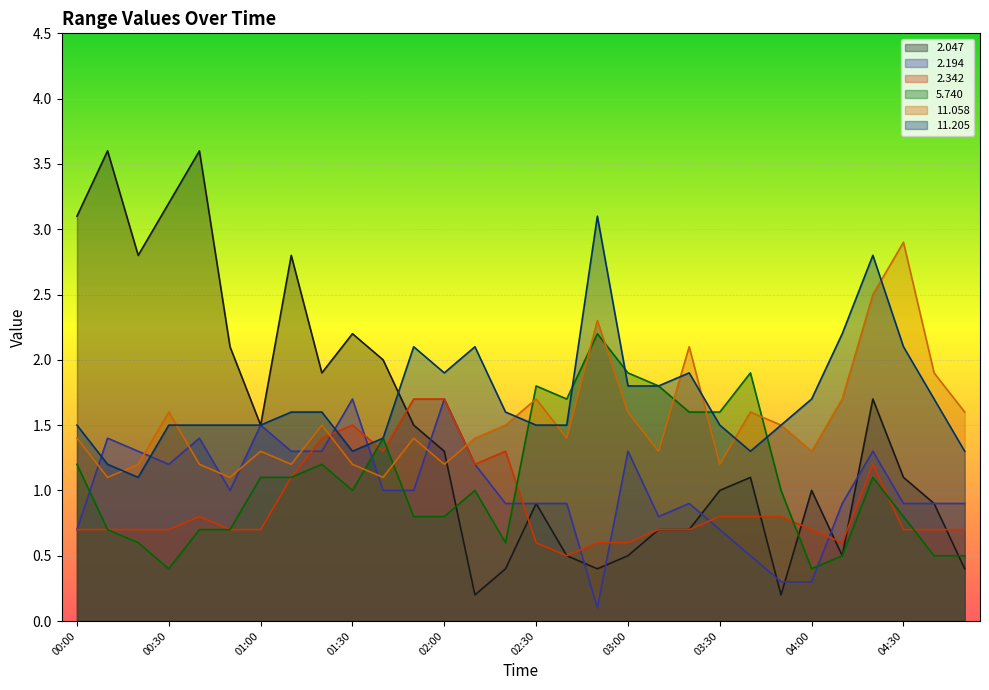

Where is   2.047 nearest to the value 1?

03:30